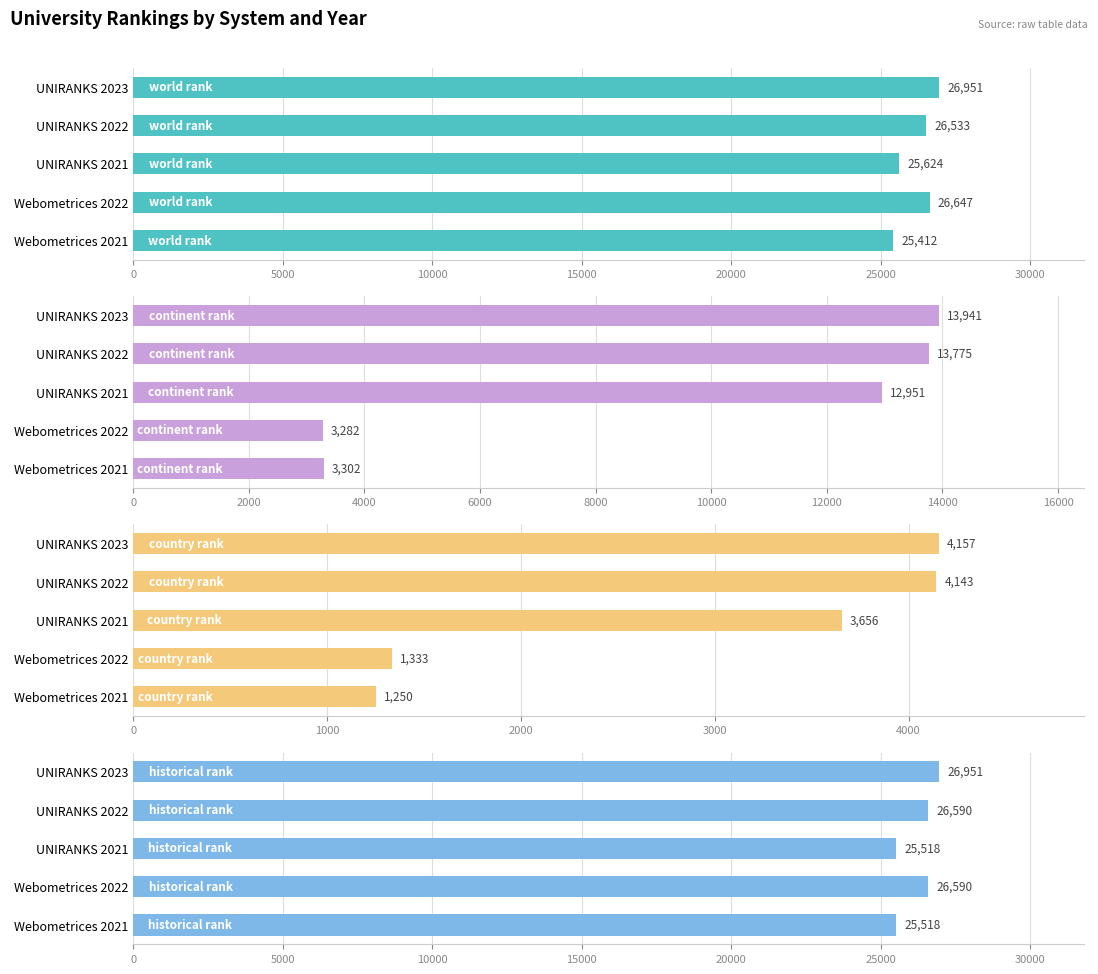

What is the difference between the maximum and minimum values in the country rank series?

2907